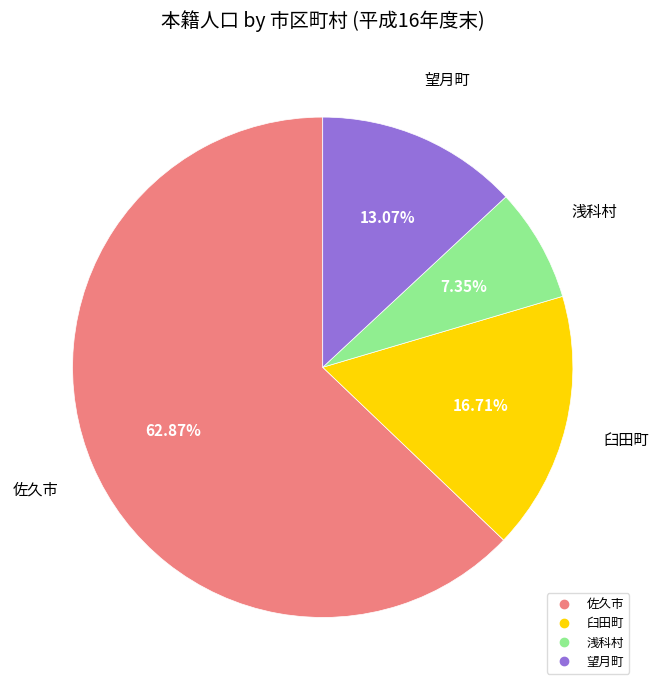

What percentage is NOT represented by 望月町?

86.9%